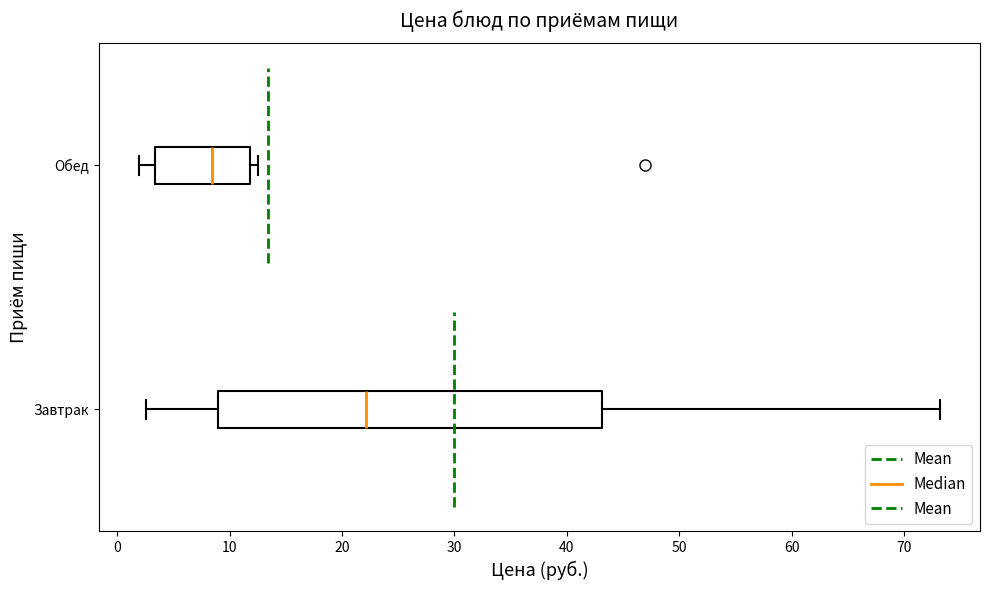

Where is the right edge of the box for Обед on the x-axis? The values are not printed on the chart, so give them approximately, as read against the axis.

12